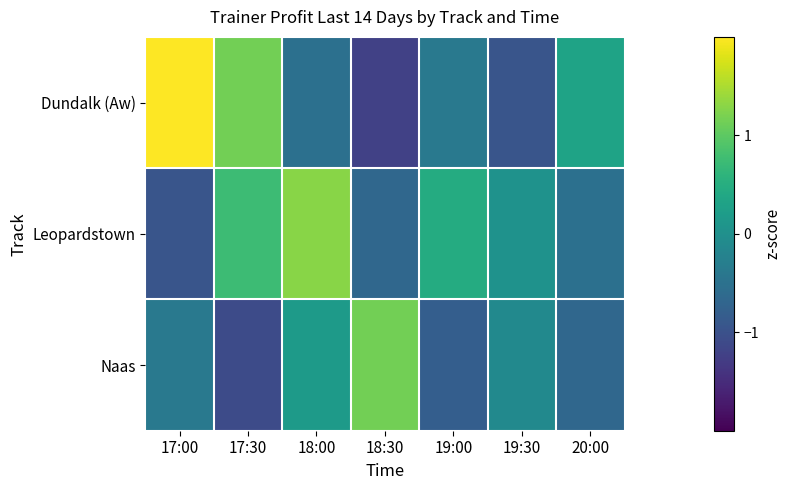

How many categories are shown in the chart?

7